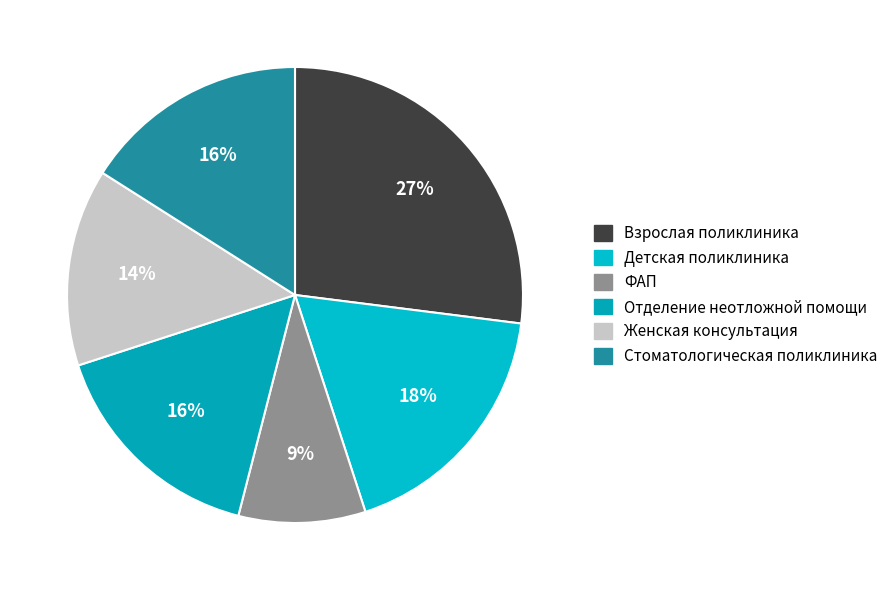

Which category has the smallest portion of the pie?

ФАП